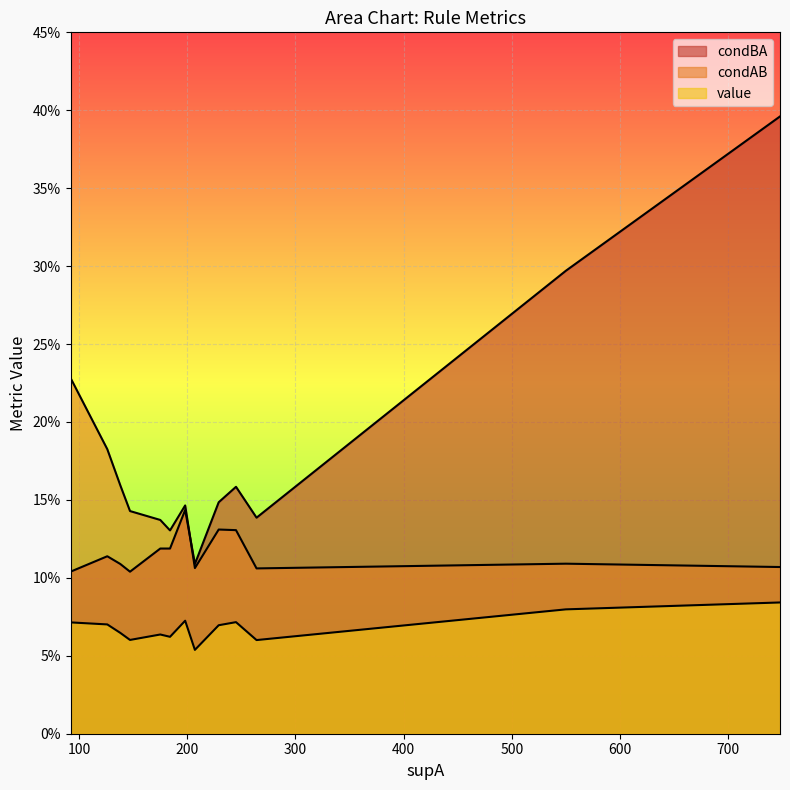

List the series in order of their overall mean, highest first.

condBA, condAB, value